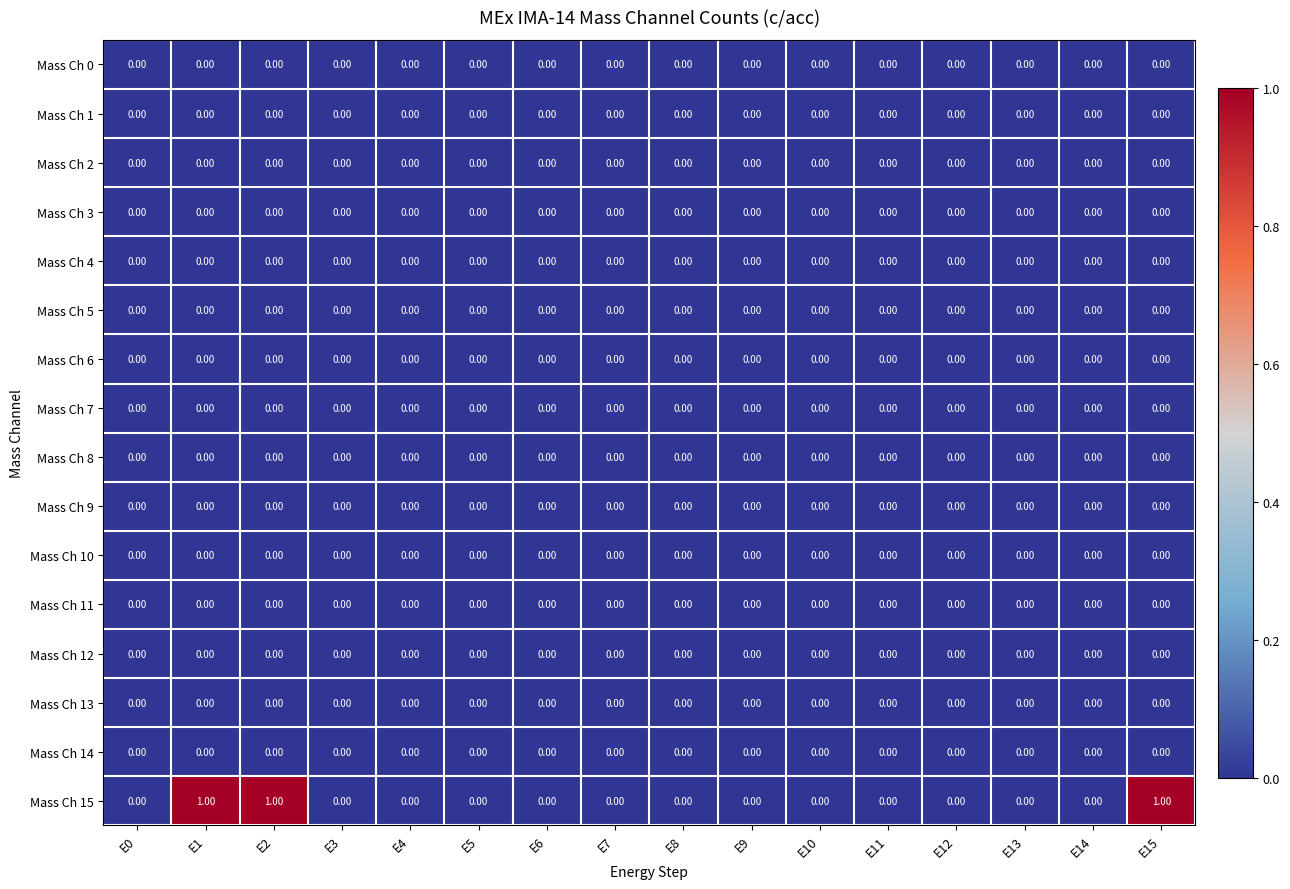

Which series has the largest range (max minus min)?

Mass Ch 15